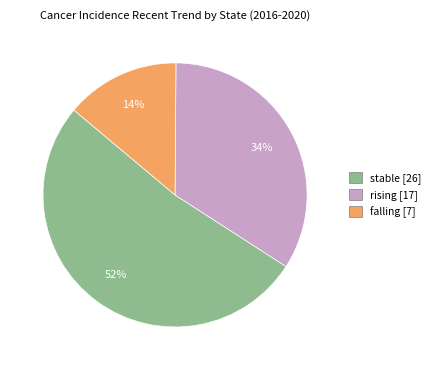

Which slice is the largest?

stable